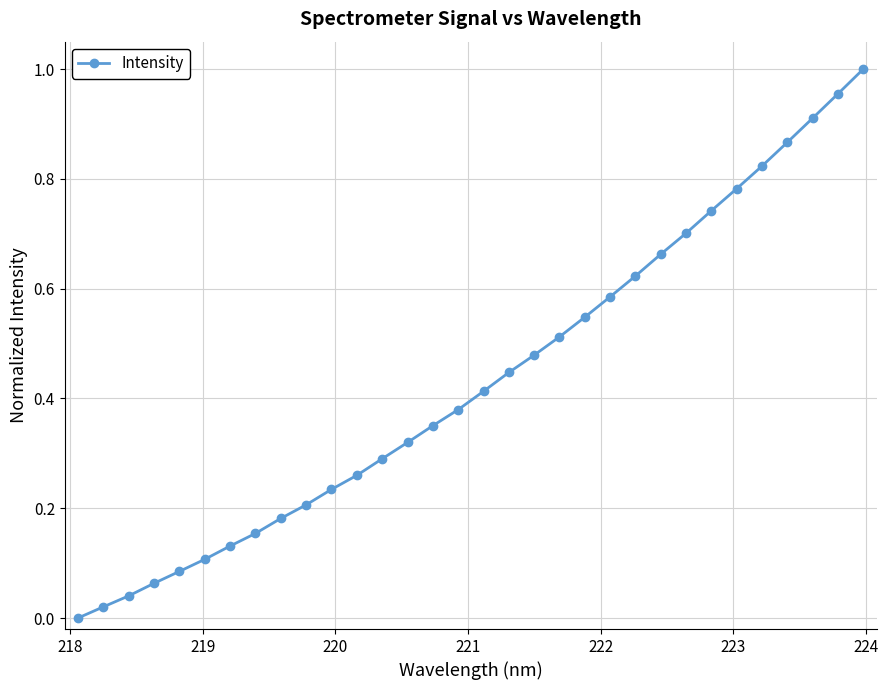

True or false: the data has more than 1 interior local peaks.

False